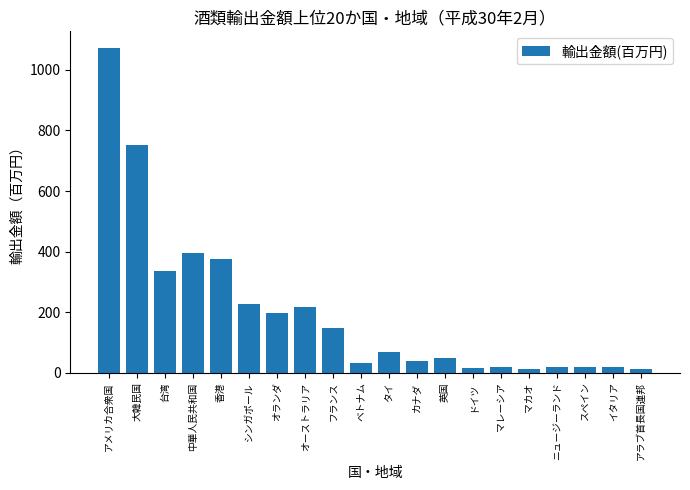

What is the change in value from シンガポール to ニュージーランド?

-207.6